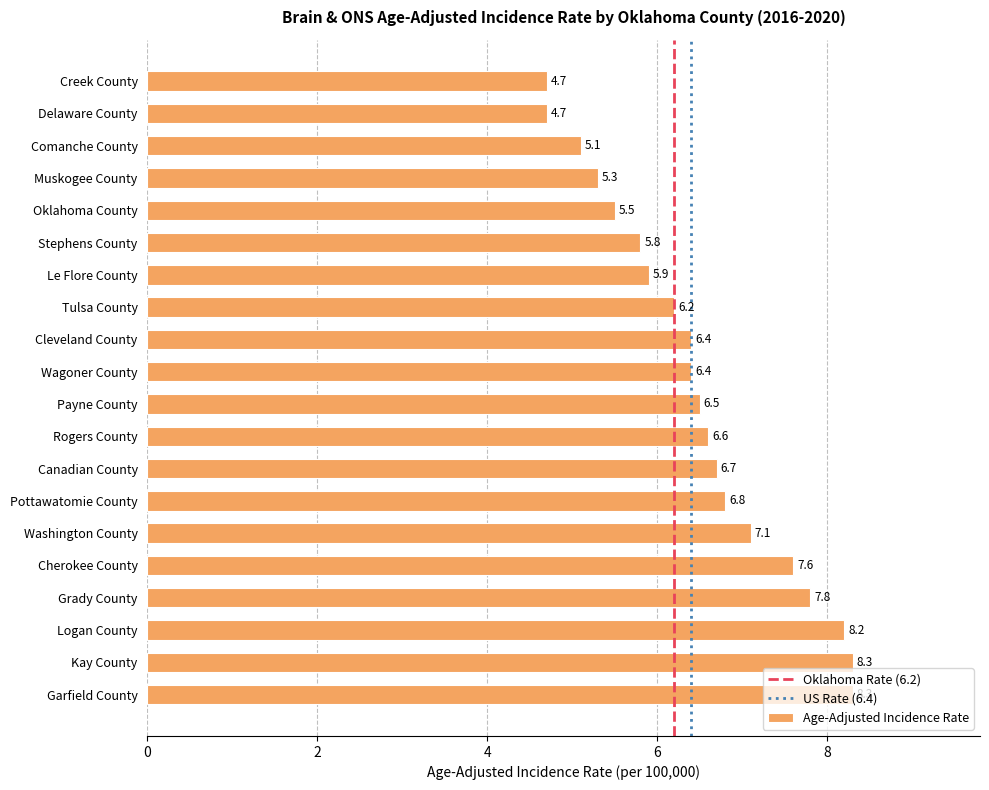

Which has a higher value, Payne County or Cherokee County?

Cherokee County